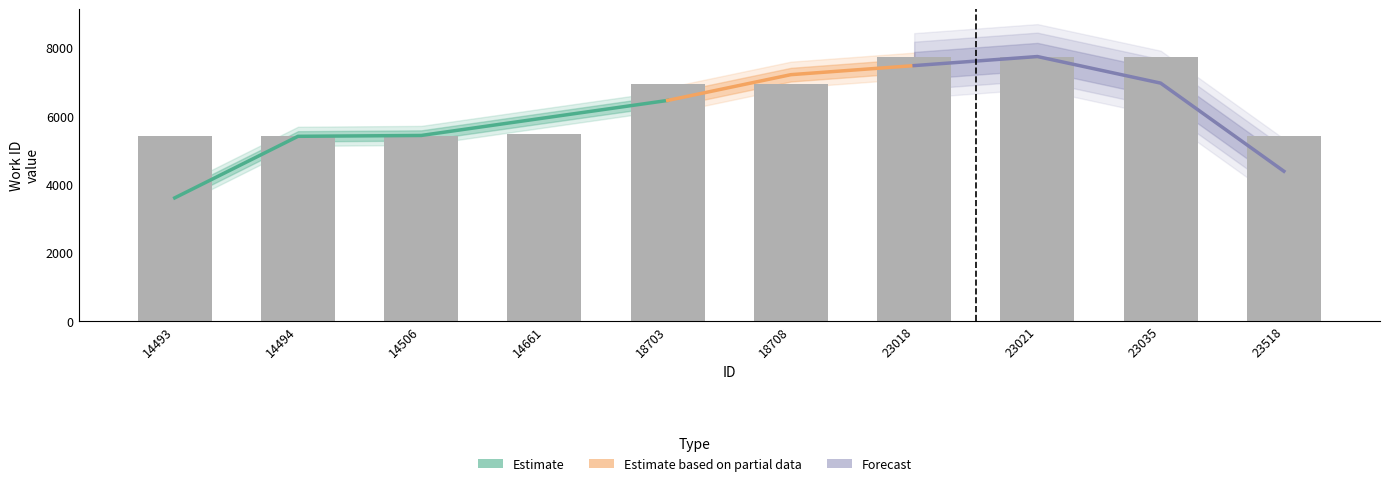

How many values are below 6942?

5